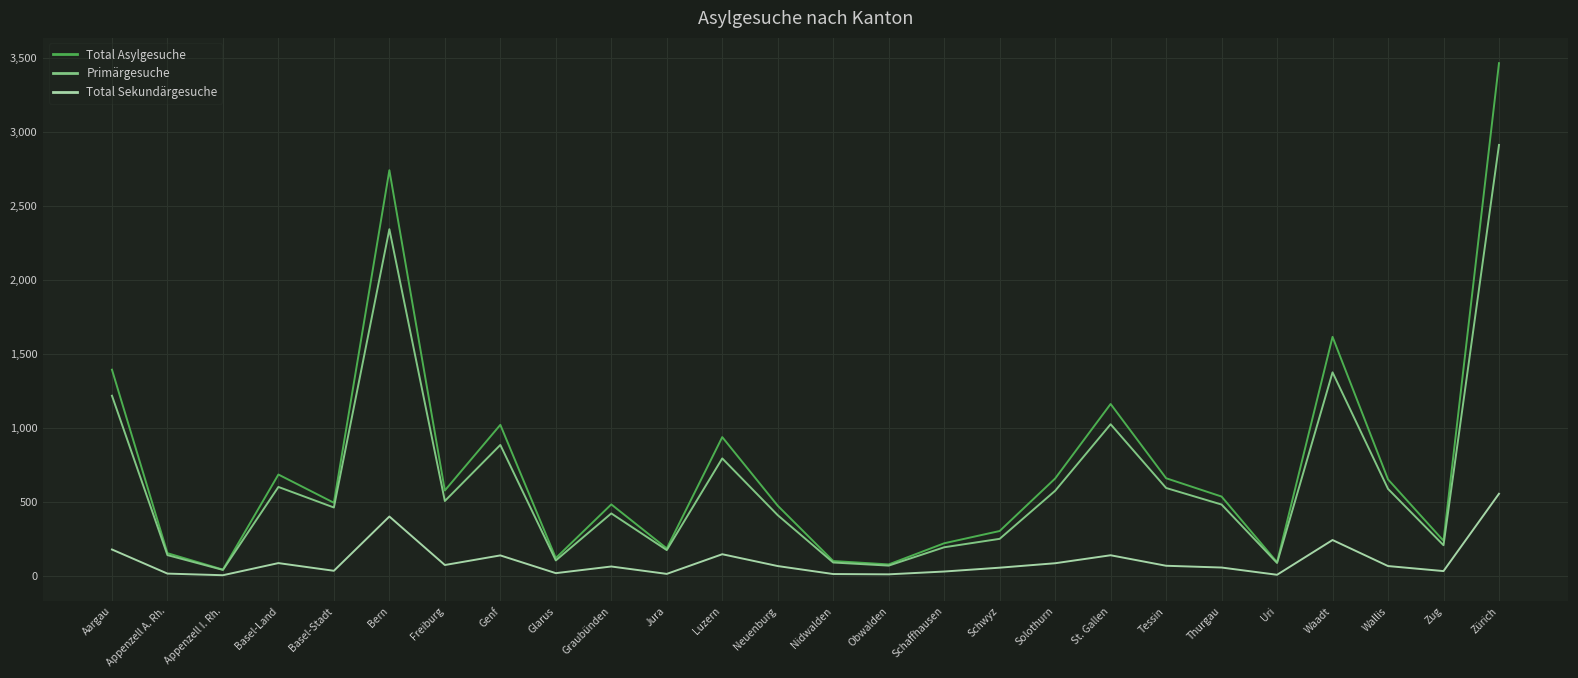

How many interior local valleys does the Total Asylgesuche series have?

8